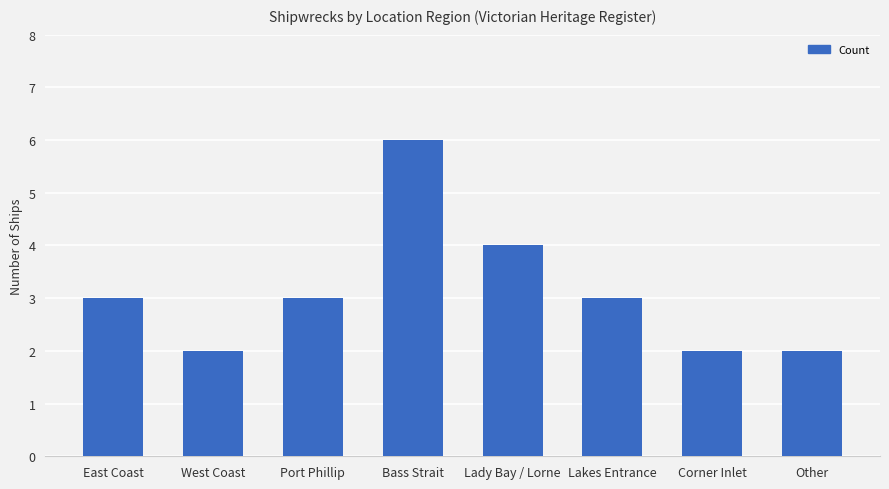

Reading left to right, what are all the values shown in this chart?

3	2	3	6	4	3	2	2